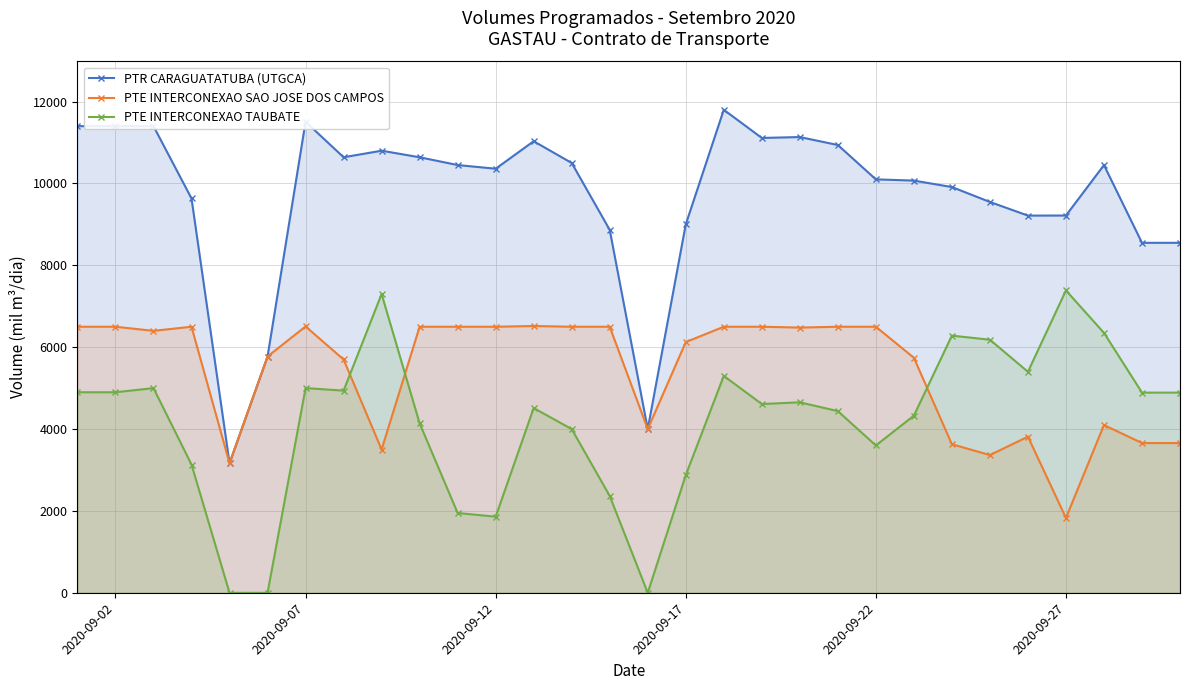

What is the total value across all series at 2020-09-12?

18720.0